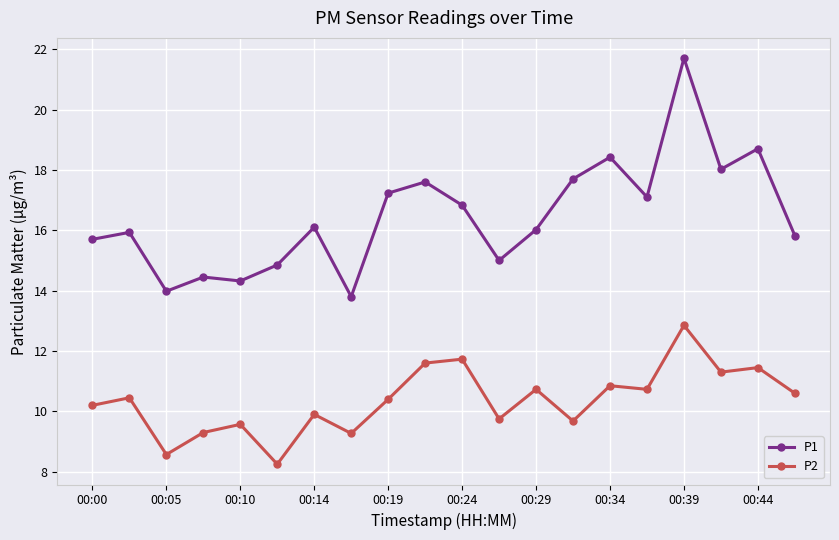

Rank the series by their maximum value, from lowest to highest.

P2, P1